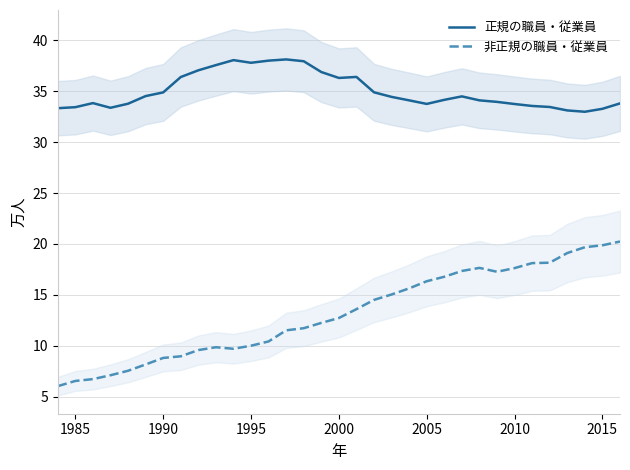

True or false: 非正規の職員・従業員 has a value of 11.8 at 1985.

False